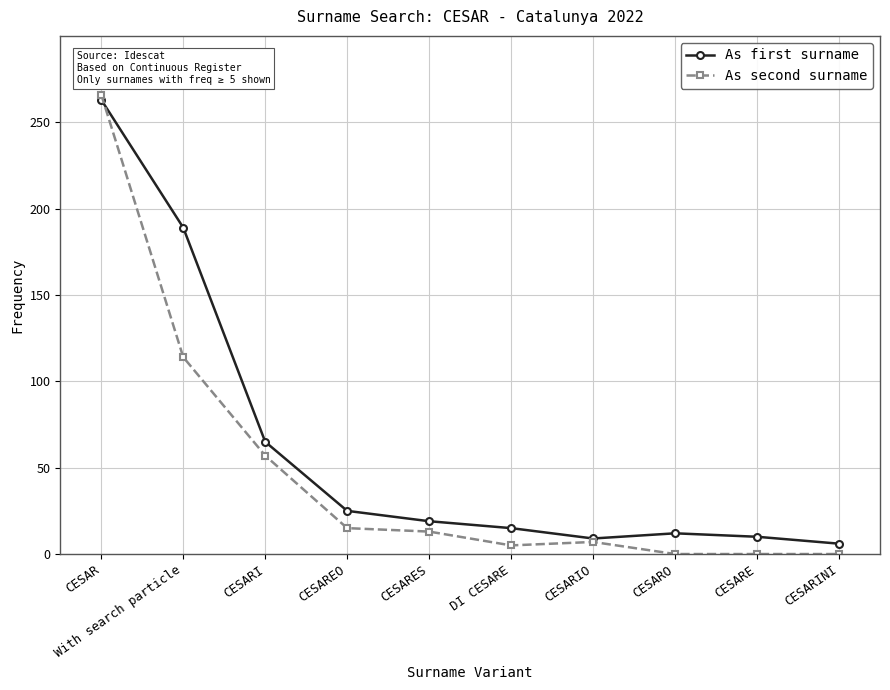

At which category does the chart reach its peak across all series?

CESAR